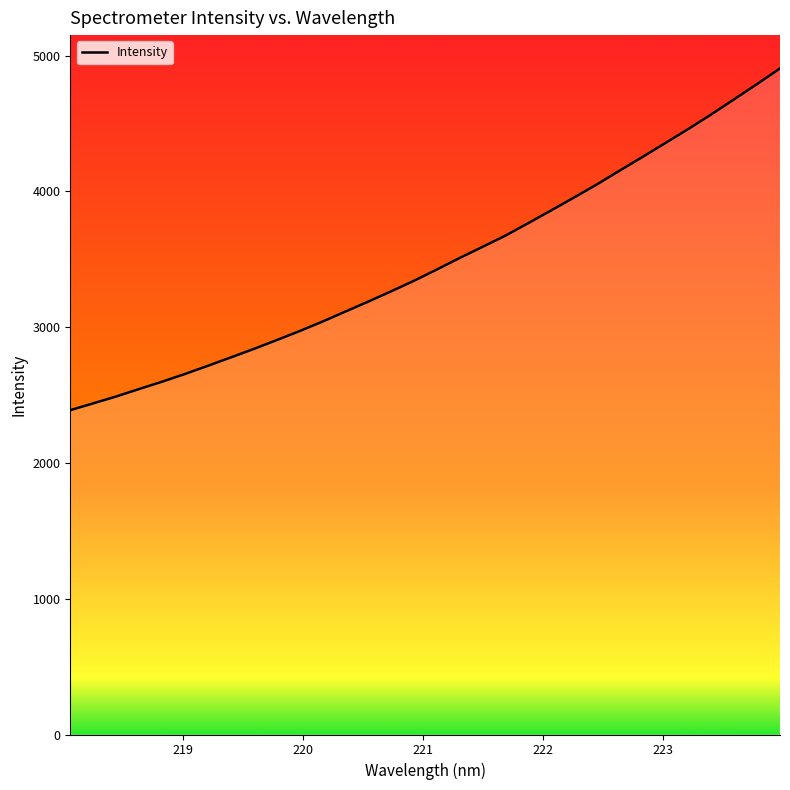

What is the minimum value shown in the chart?

2388.4